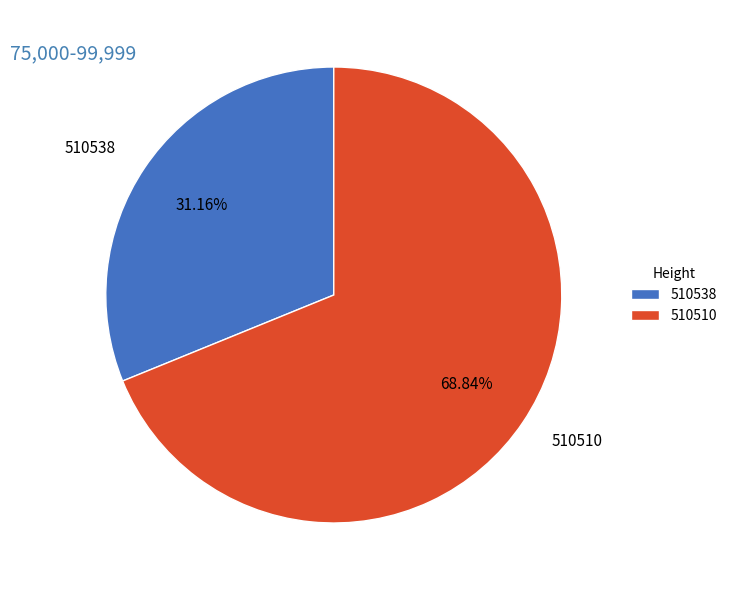

Rank the categories by value from lowest to highest.

510538, 510510